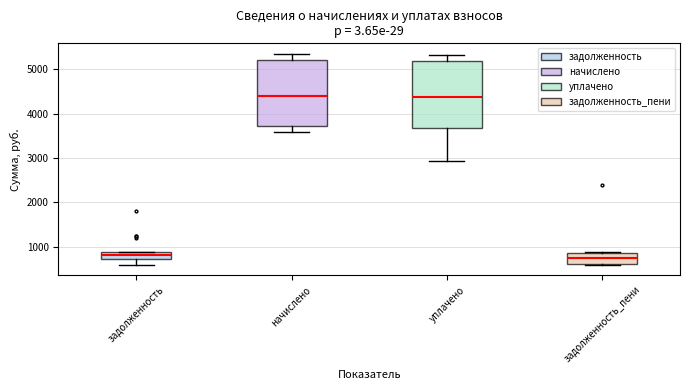

Where is the upper edge of the box for начислено on the y-axis? The values are not printed on the chart, so give them approximately, as read against the axis.

5200